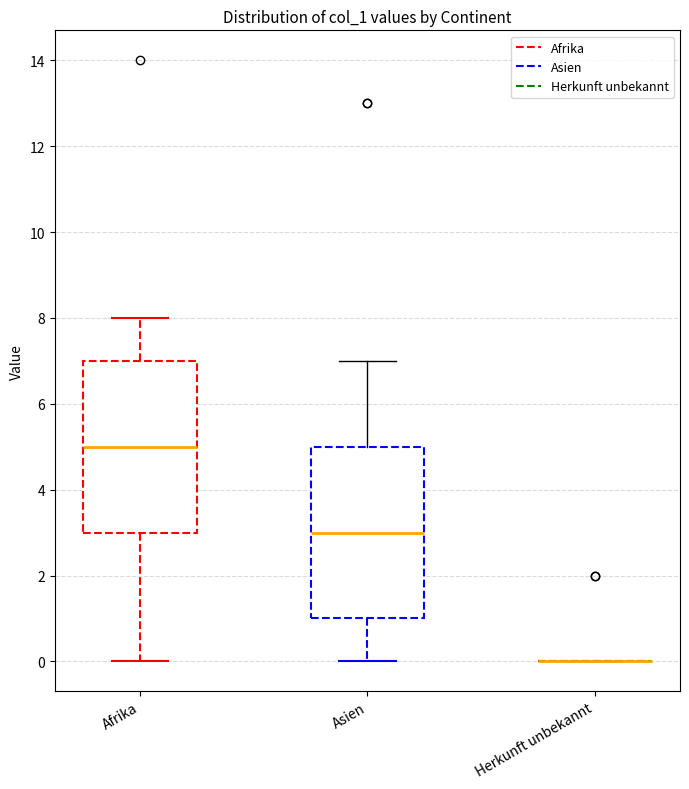

Reading left to right, read every box against the y-axis: the position of its median line, the range the box covers, and the ends of its whiskers. The values are not printed on the chart, so give them approximately, as read against the axis.

Afrika: median 5, box 3 to 7, whiskers 0 to 8
Asien: median 3, box 1 to 5, whiskers 0 to 7
Herkunft unbekannt: box collapsed to a line at 0, whiskers 0 to 0